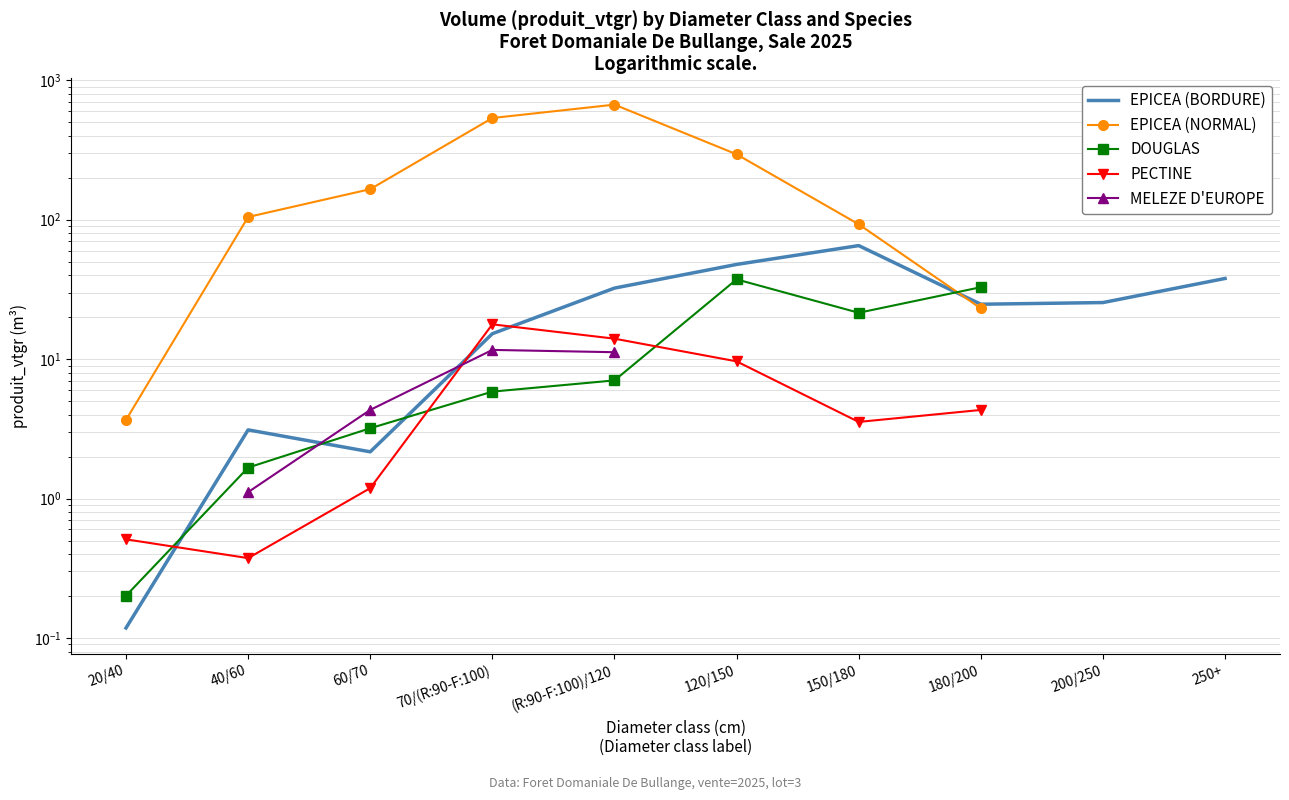

How many data points in PECTINE are above 9?

3